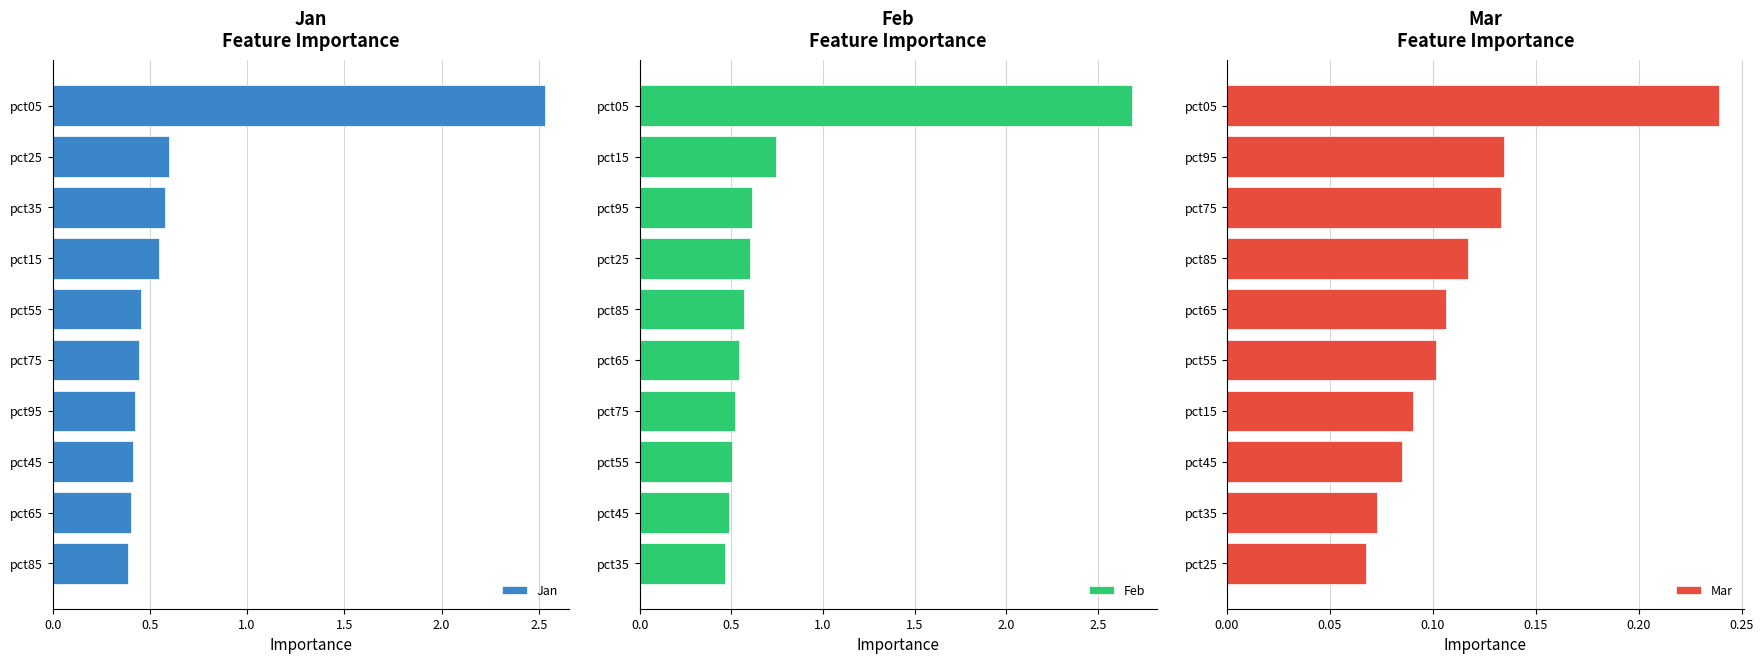

Count the Feb values in the range 0 to 1.

9